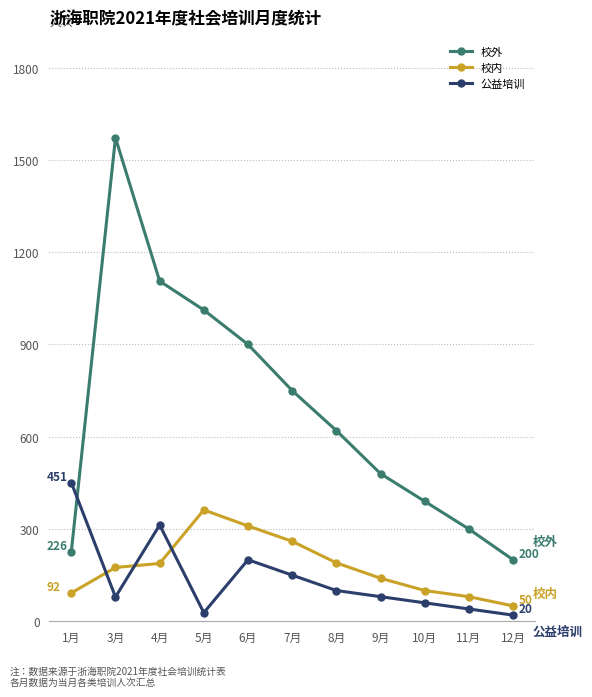

Where do 公益培训 and 校内 first cross each other?

1月 and 3月